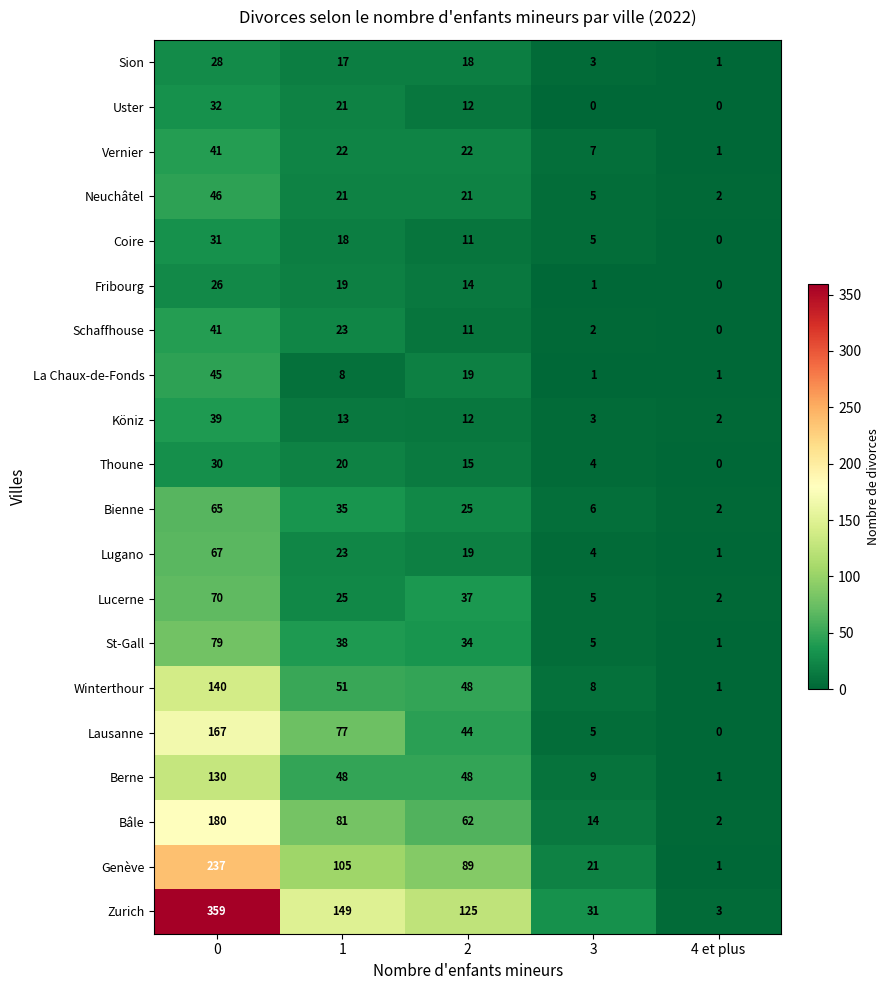

List the labels in order of St-Gall value, largest first.

0, 1, 2, 3, 4 et plus